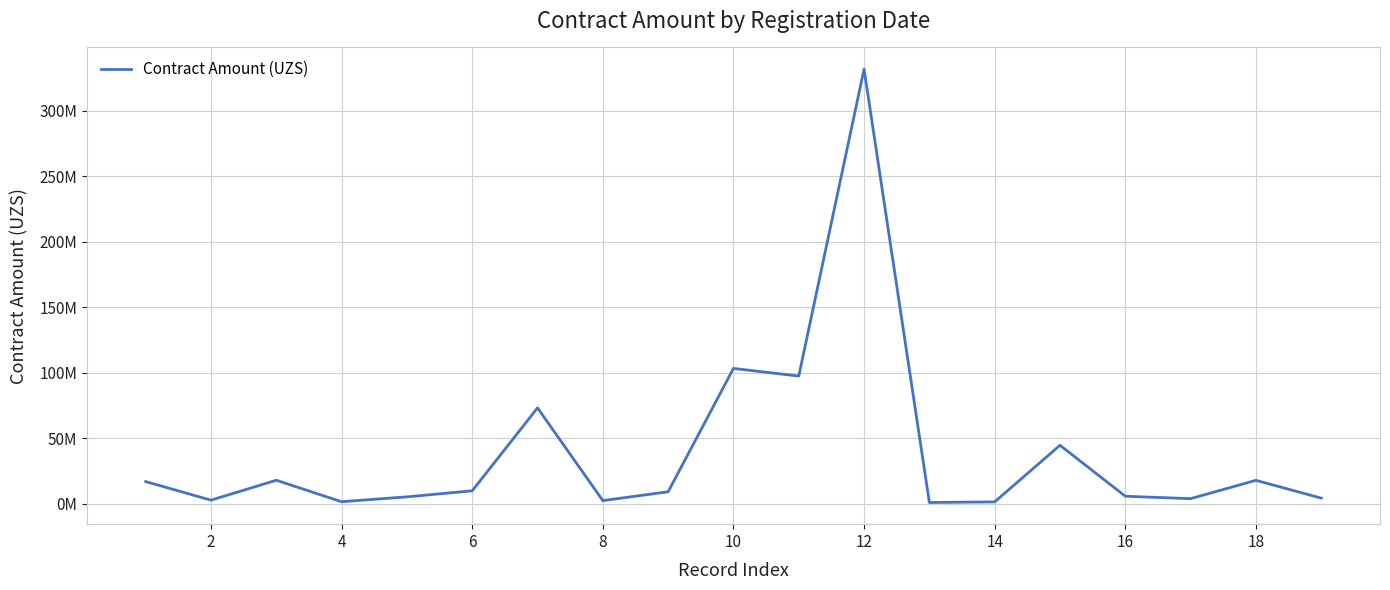

What is the value of the 14th point from the left?

1325300